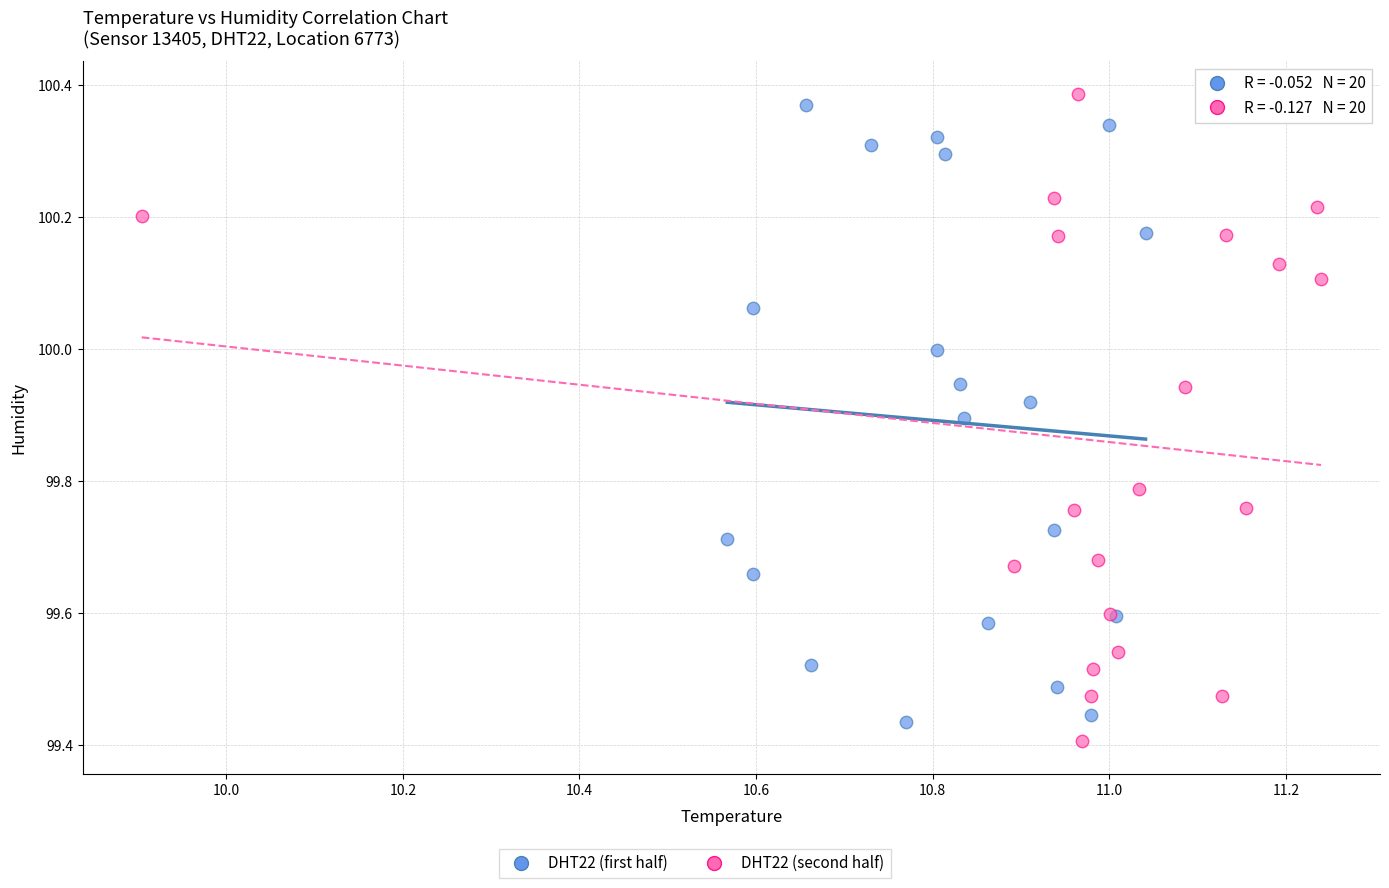

Which series reaches the maximum Y coordinate?

DHT22 (second half)